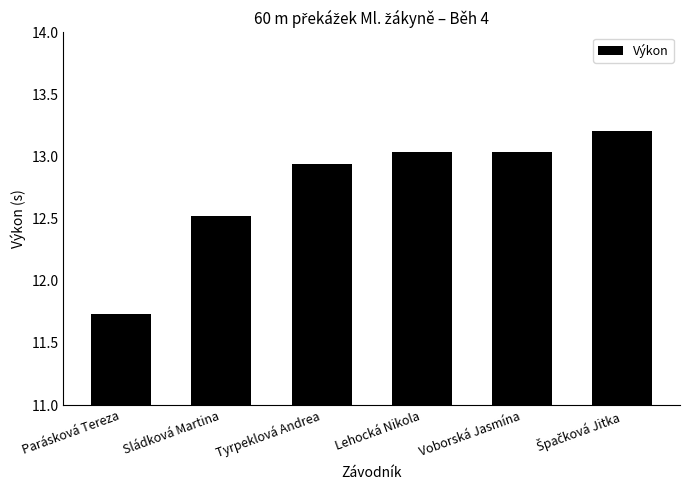

What is the ratio of the value at Voborská Jasmína to the value at Lehocká Nikola?

1.0